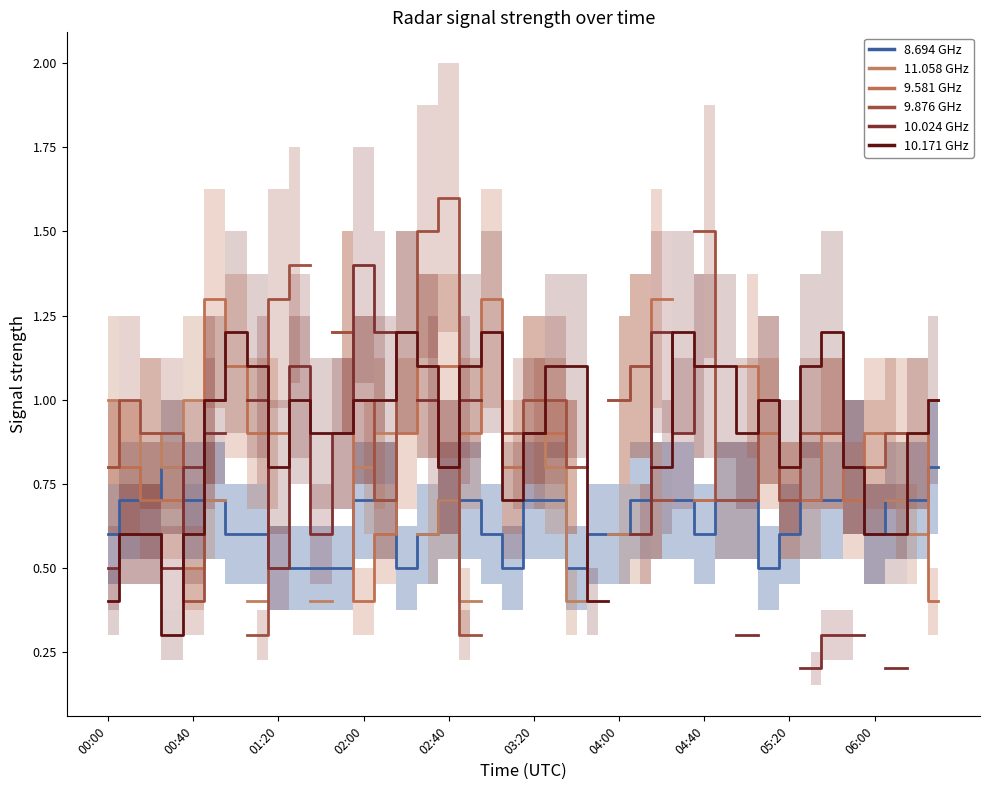

What is the label of the 25th point from the left?

04:00